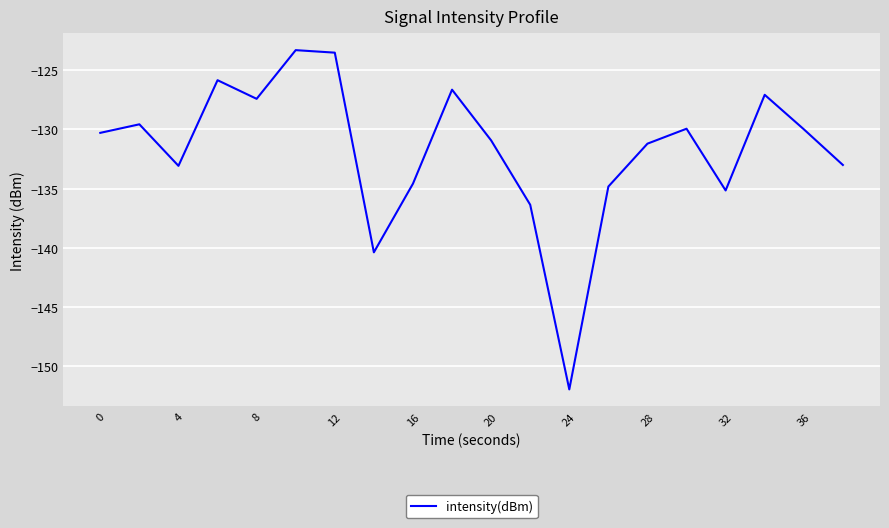

How many interior local peaks (higher than both neighbors) does the data have?

6